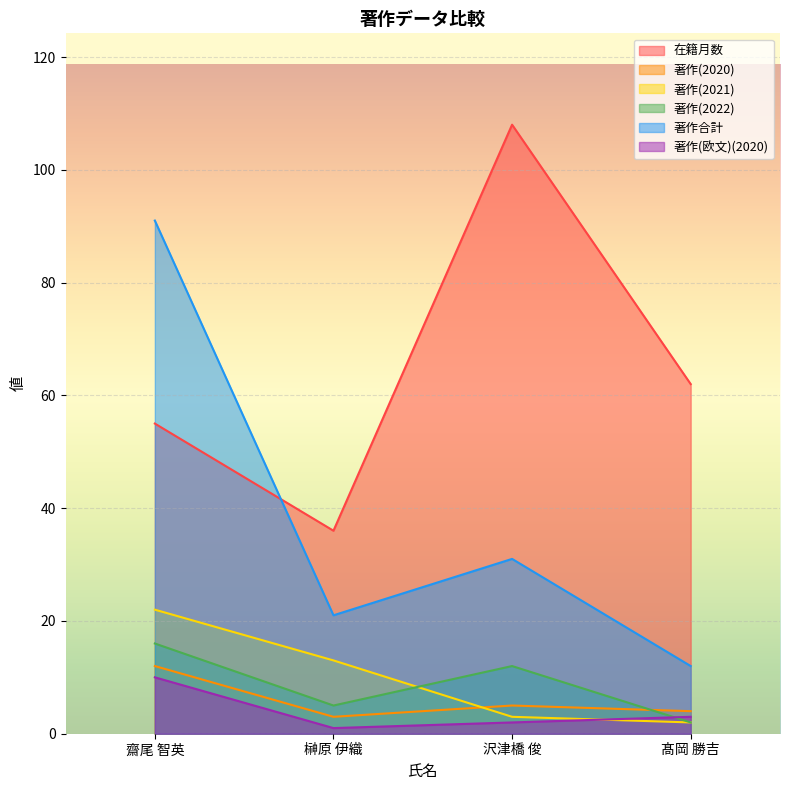

The 在籍月数 series shows 13 at 髙岡 勝吉. True or false?

False